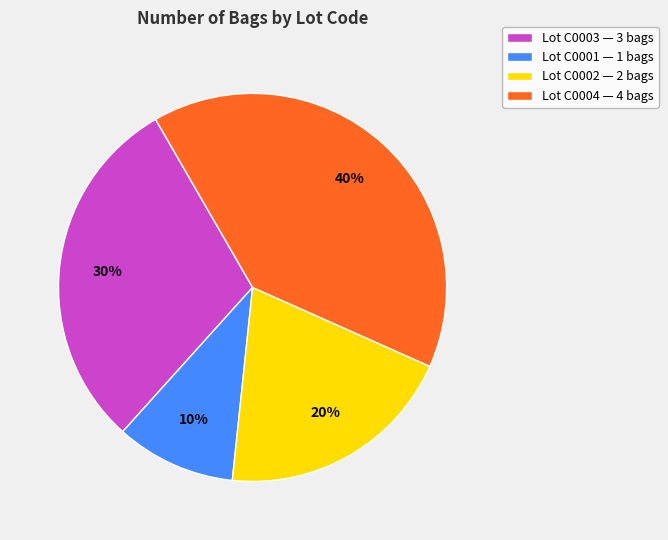

To the nearest percent, what is the average slice percentage?

25%